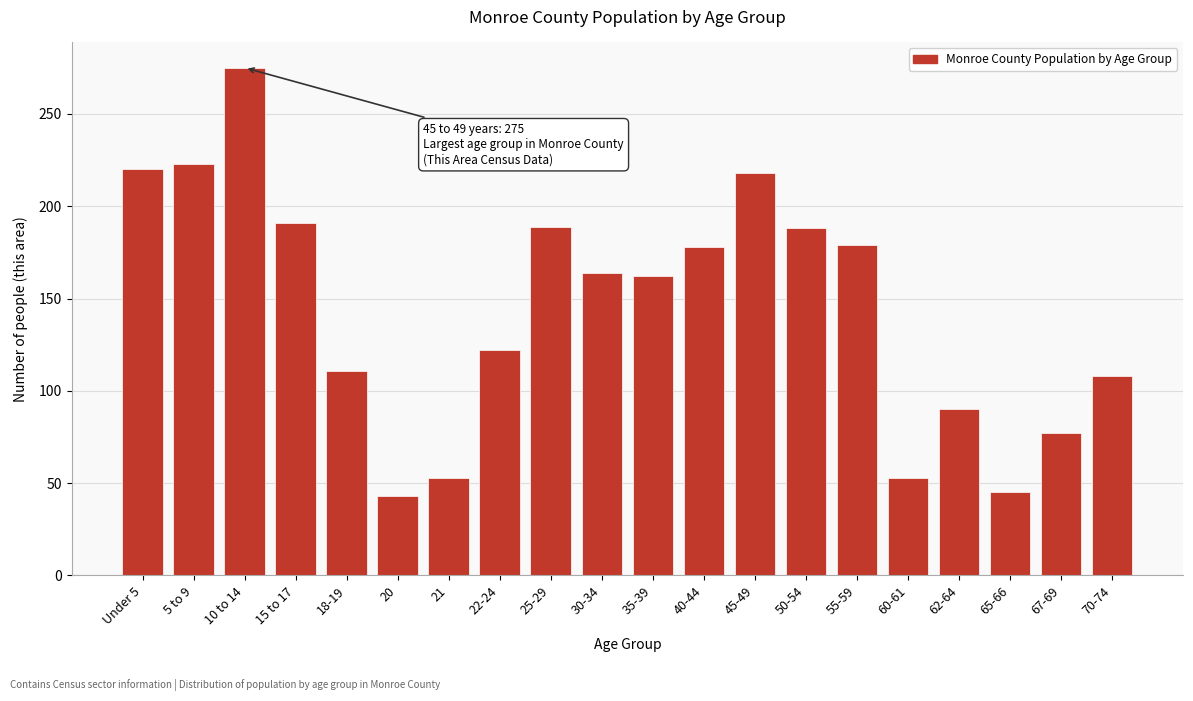

What is the average value?

144